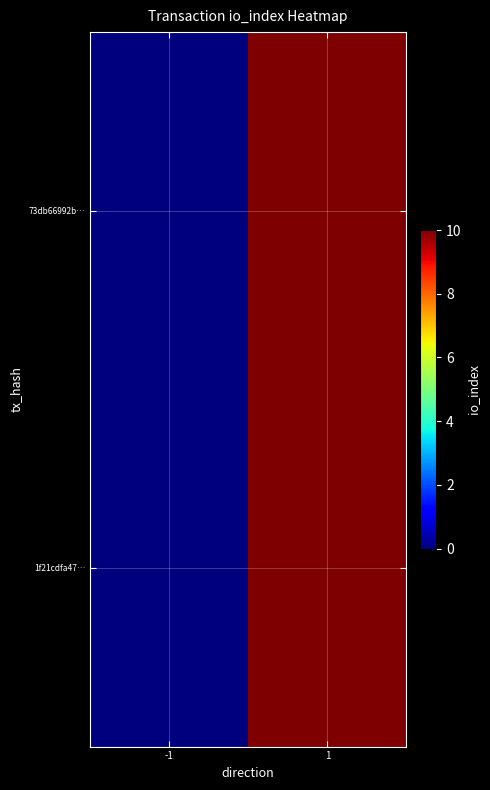

At how many categories does at least one series exceed 7?

1